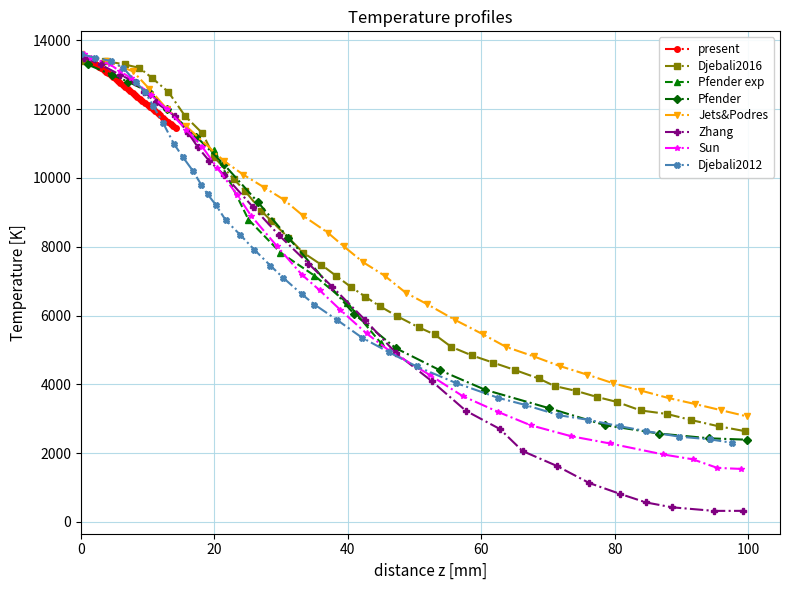

What is the value of the present point at the 22nd from the left?

12538